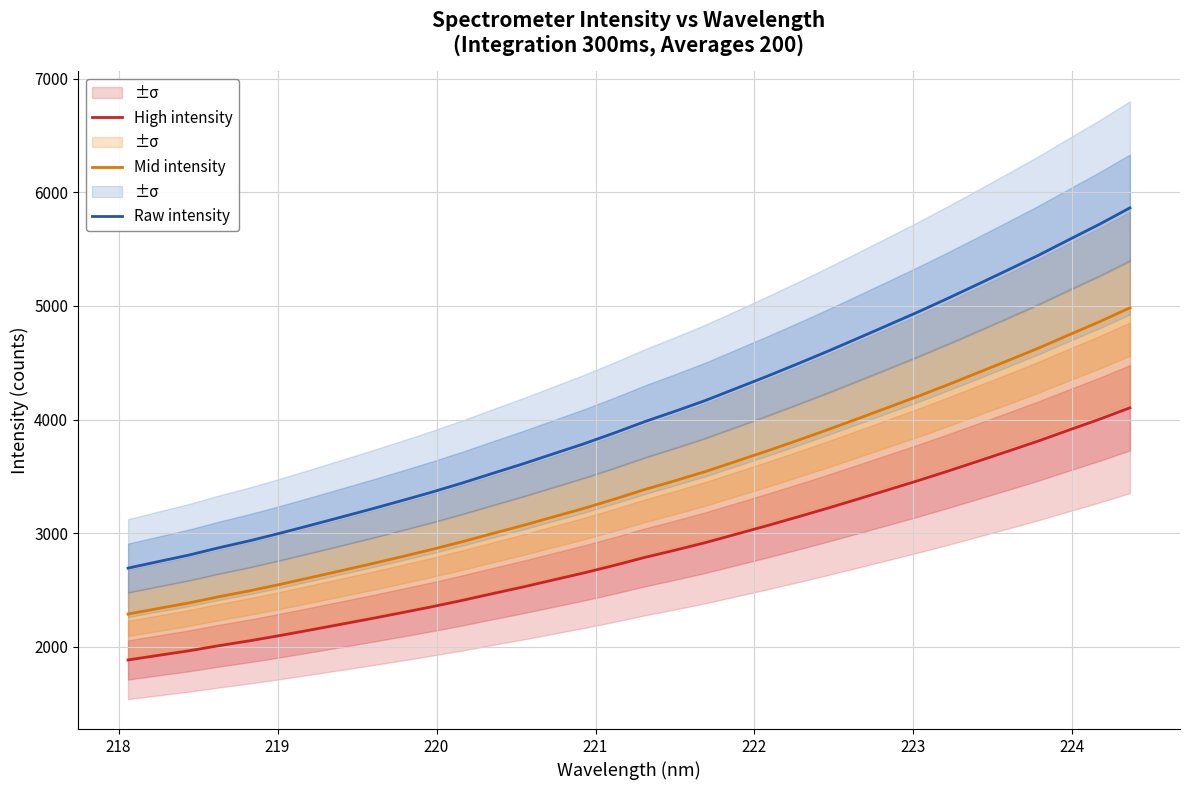

True or false: Raw intensity and High intensity intersect in this chart.

False